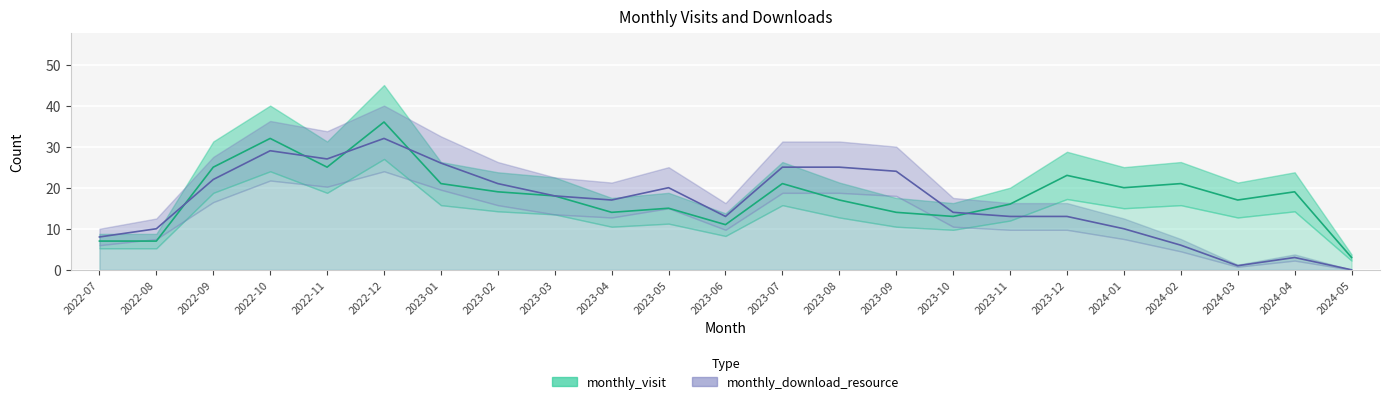

What is the total value across all series at 2023-08?

42